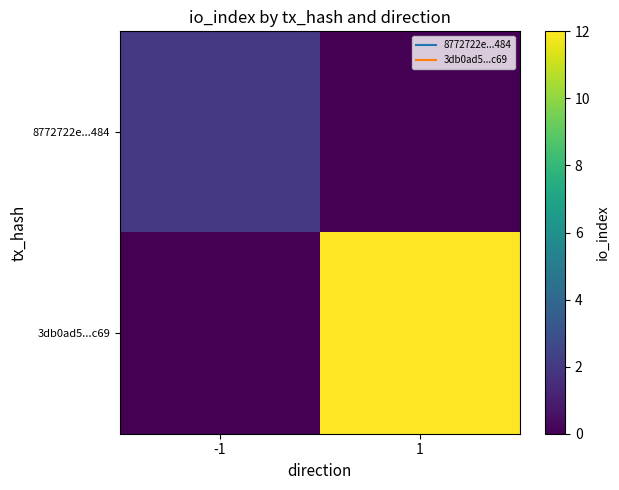

What is the greatest value displayed?

12